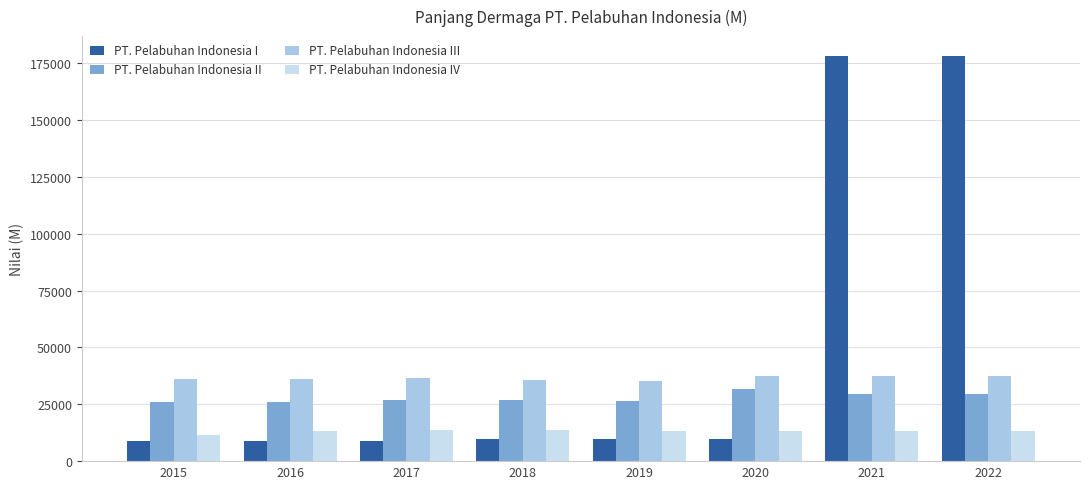

What is the sum of all PT. Pelabuhan Indonesia IV values?

104816.0